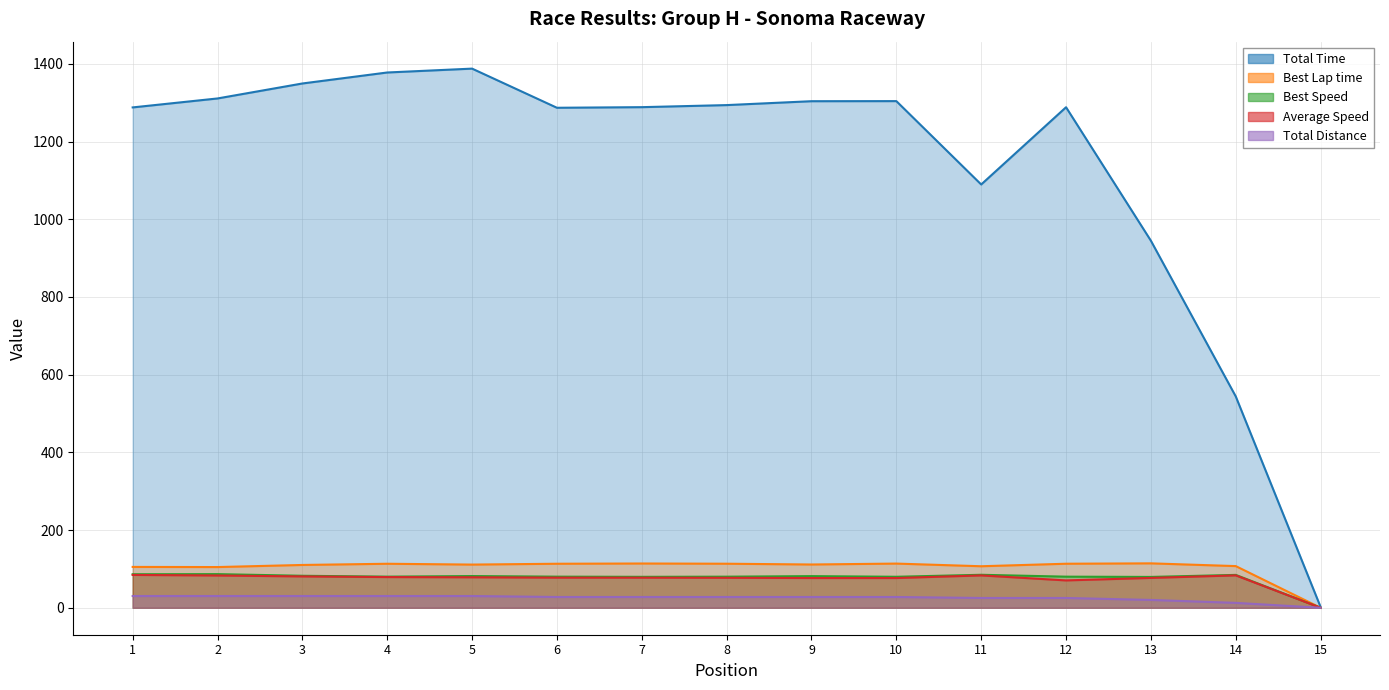

List the labels in order of Best Speed value, largest first.

2, 1, 11, 14, 3, 5, 9, 4, 6, 12, 8, 10, 7, 13, 15